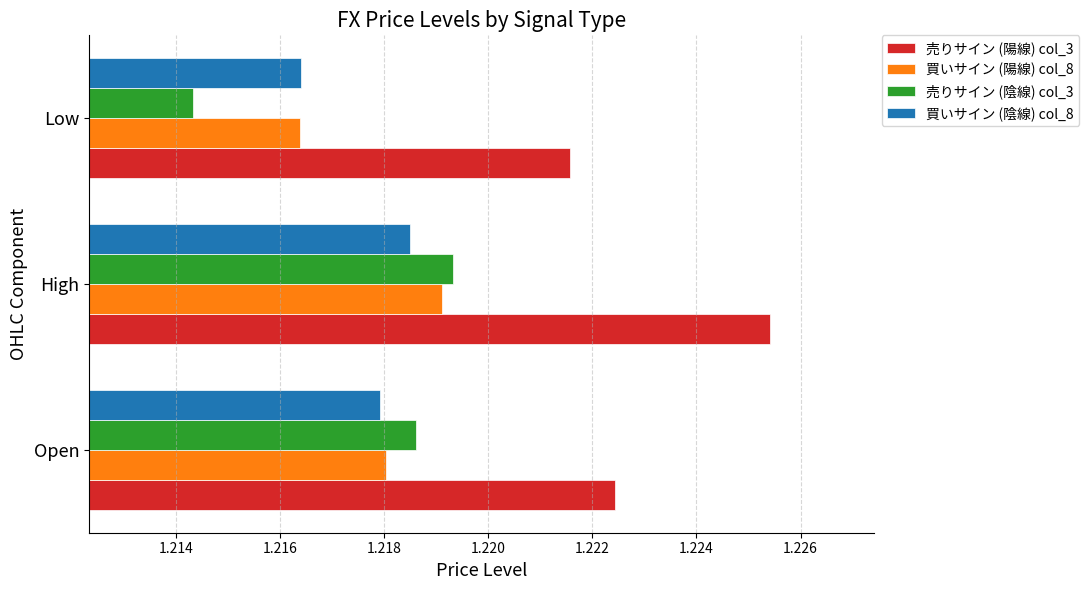

True or false: 買いサイン (陰線) col_8 has a value of 0.9 at Open.

False